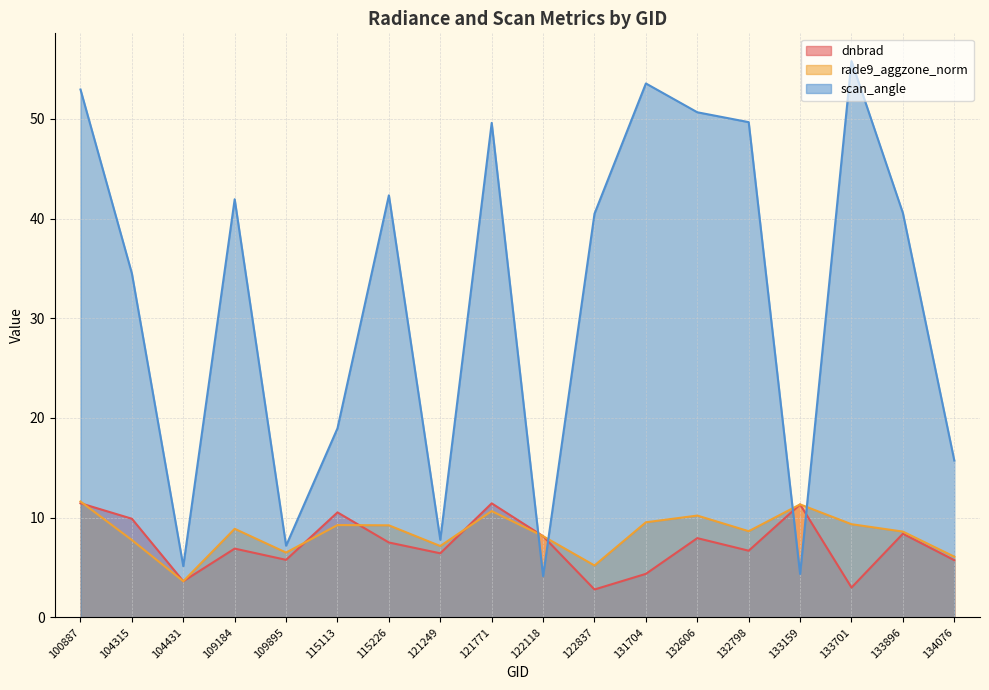

Reading left to right, what are all the values shown in this chart?

dnbrad: 11.4	9.9	3.6	6.9	5.8	10.5	7.5	6.4	11.4	8.1	2.8	4.4	7.9	6.7	11.3	3.0	8.4	5.7
rade9_aggzone_norm: 11.6	7.8	3.6	8.9	6.5	9.3	9.2	7.2	10.7	8.1	5.2	9.5	10.2	8.6	11.3	9.3	8.6	6.1
scan_angle: 53.0	34.5	5.1	41.9	7.2	19.0	42.3	7.8	49.6	4.1	40.5	53.6	50.7	49.7	4.3	55.8	40.6	15.7